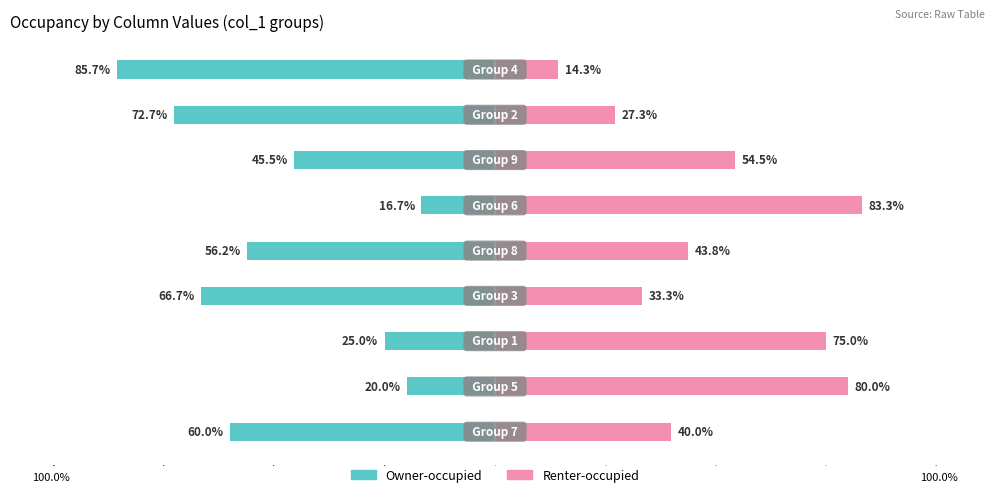

How many groups of bars are there?

9